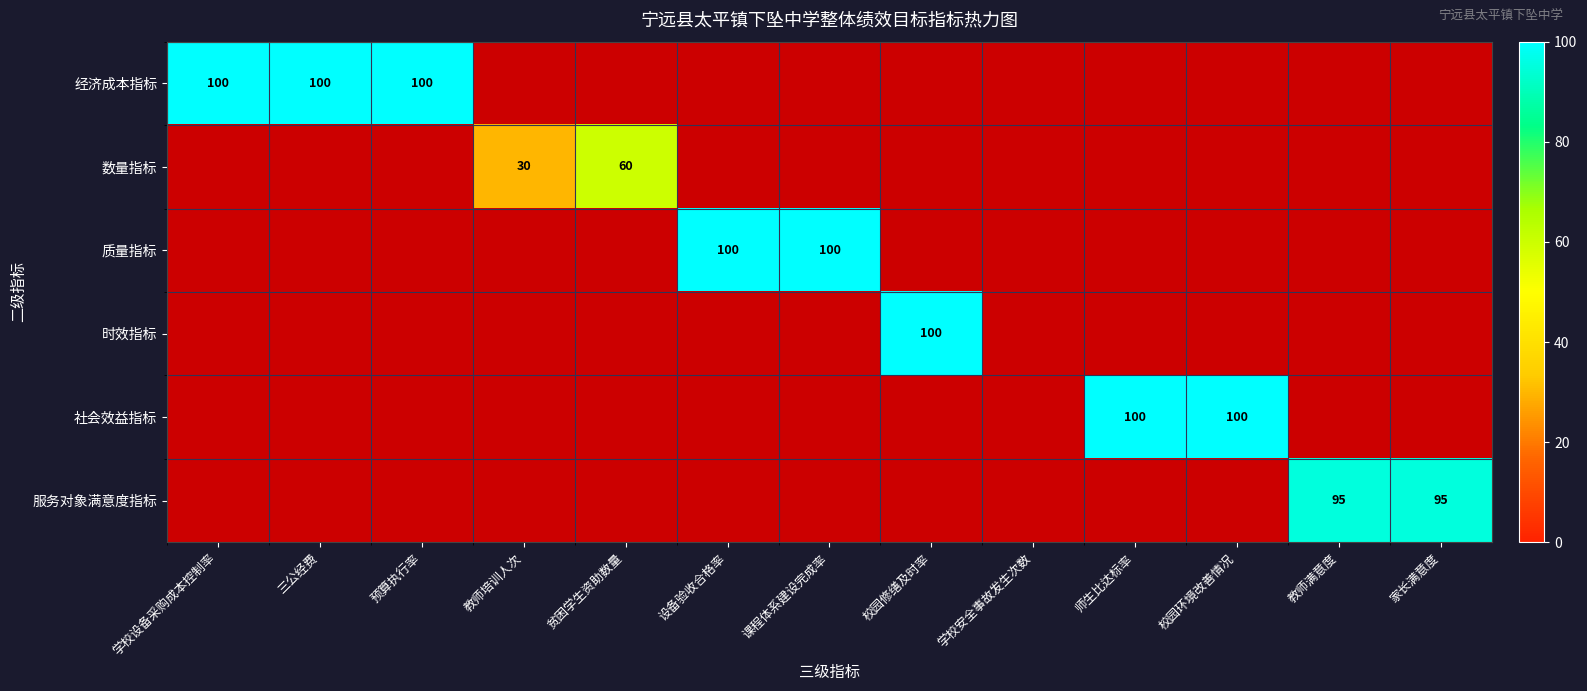

The 质量指标 series shows 100 at 设备验收合格率. True or false?

True